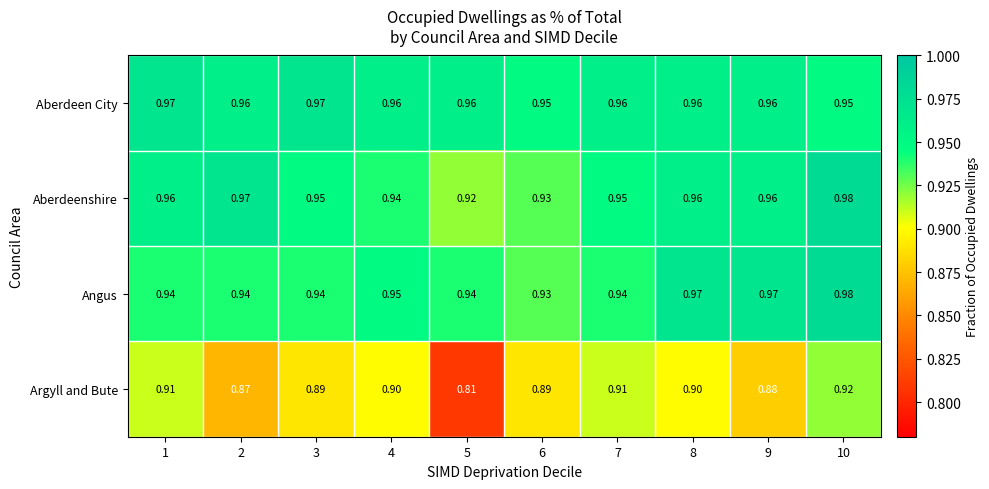

Which series has the widest spread of values?

Argyll and Bute